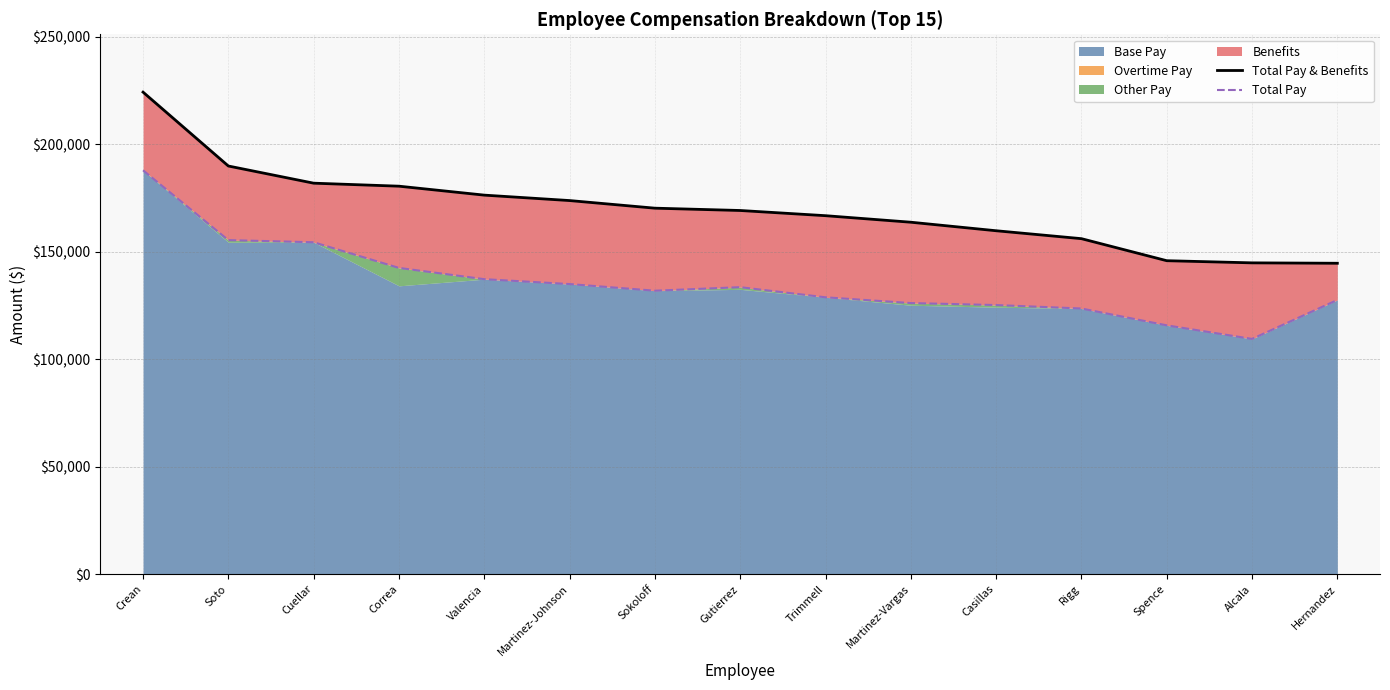

How many data points in Total Pay & Benefits are less than 169165?

7